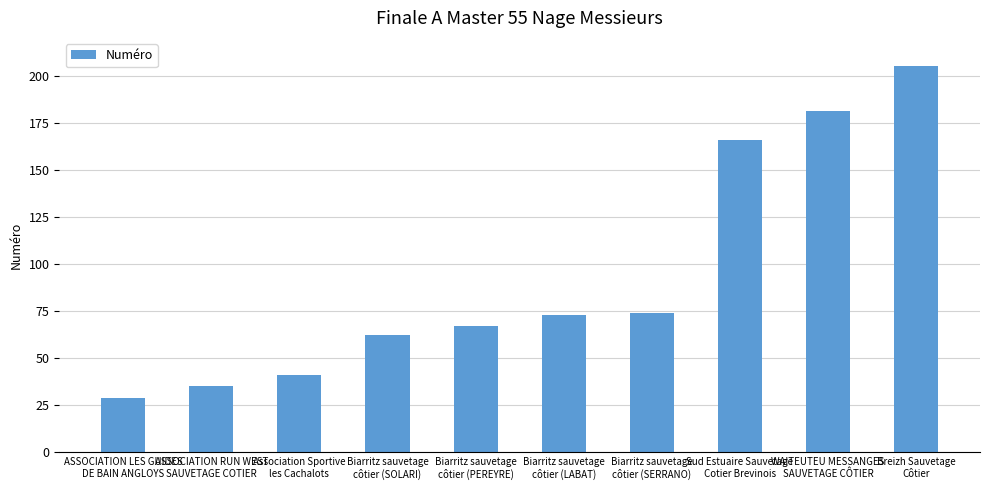

What is the sum of the values at Biarritz sauvetage
côtier (LABAT) and ASSOCIATION LES GUIDES
DE BAIN ANGLOYS?

102